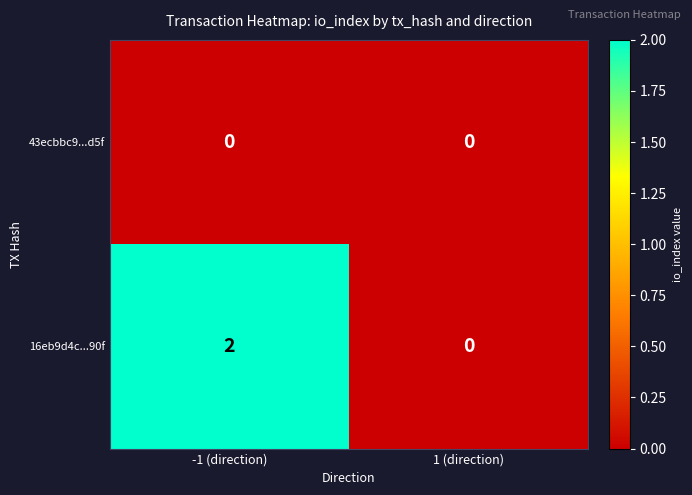

Which series has the largest range (max minus min)?

16eb9d4c...90f